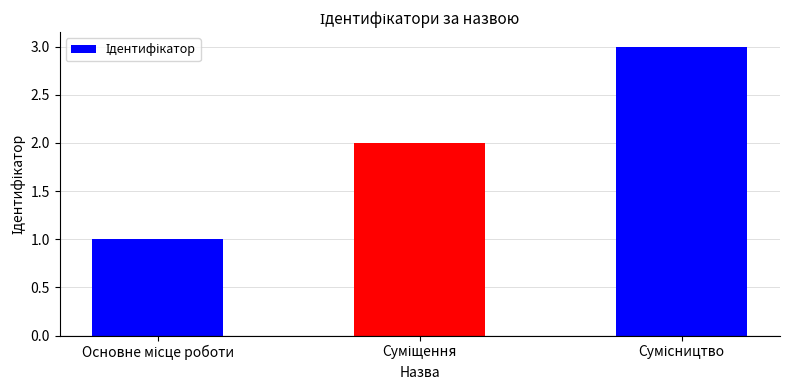

What is the greatest value displayed?

3